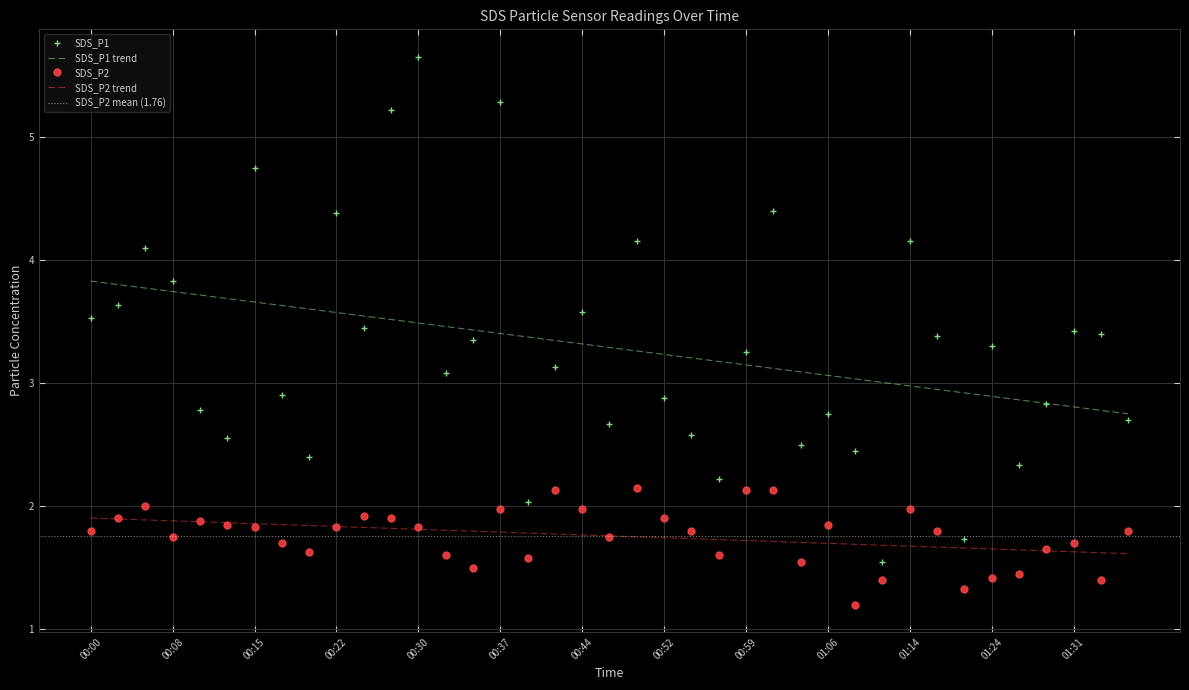

At which category is the sum across all series the highest?

00:30